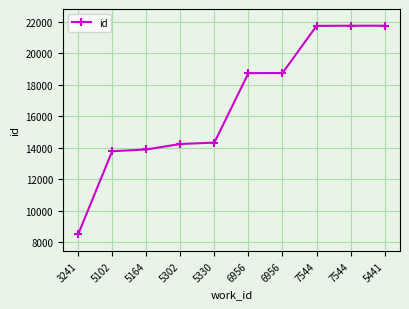

What is the difference between the values at 5164 and 3241?

5399